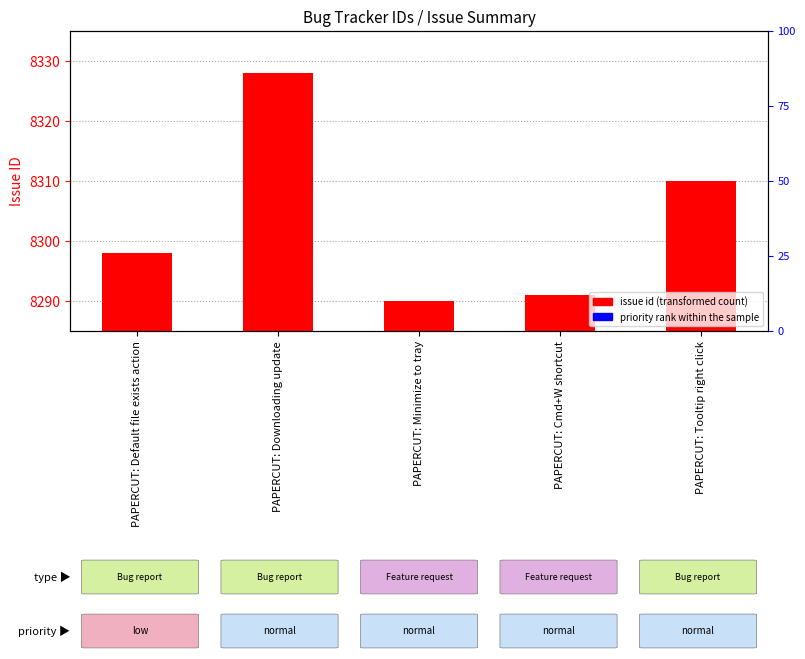

At which category is the sum across all series the highest?

PAPERCUT: Downloading update